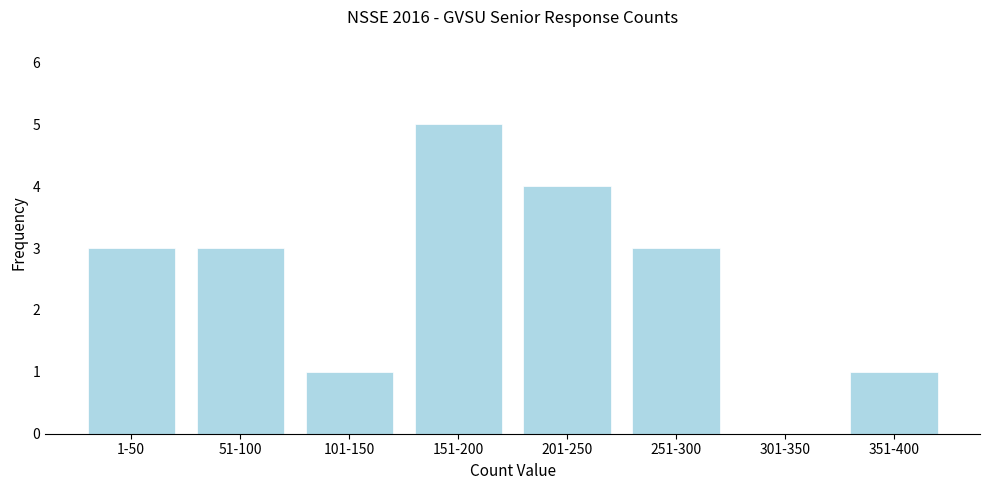

Reading left to right, transcribe all the data shown in this chart.

1-50=3	51-100=3	101-150=1	151-200=5	201-250=4	251-300=3	301-350=0	351-400=1